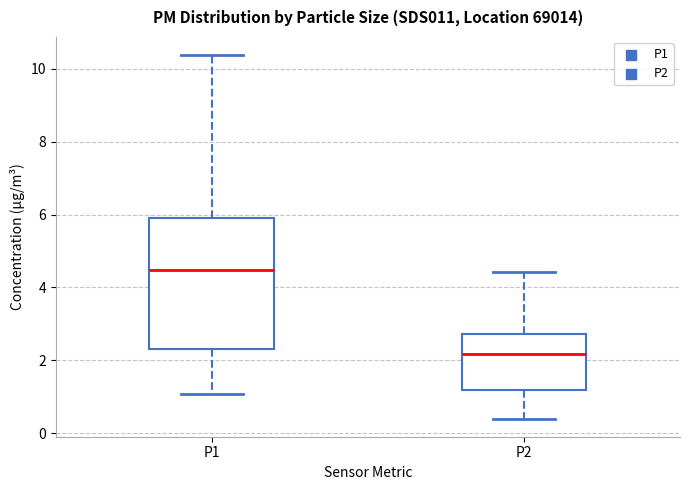

Which box is the tallest, from its lower edge to its upper edge?

P1